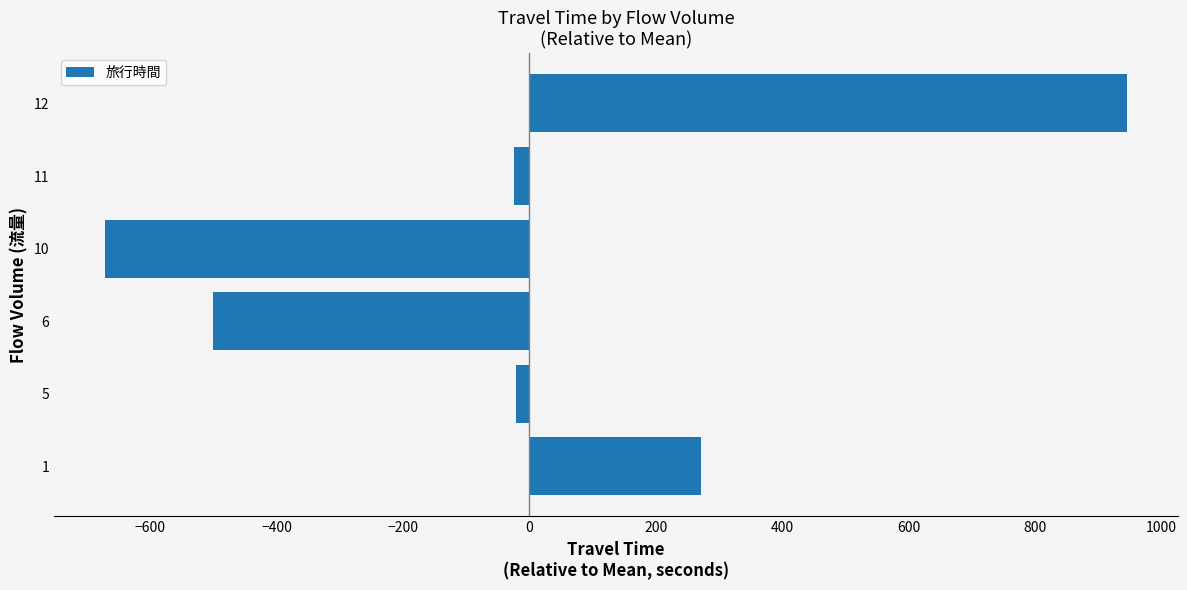

How many bars are there in total?

6